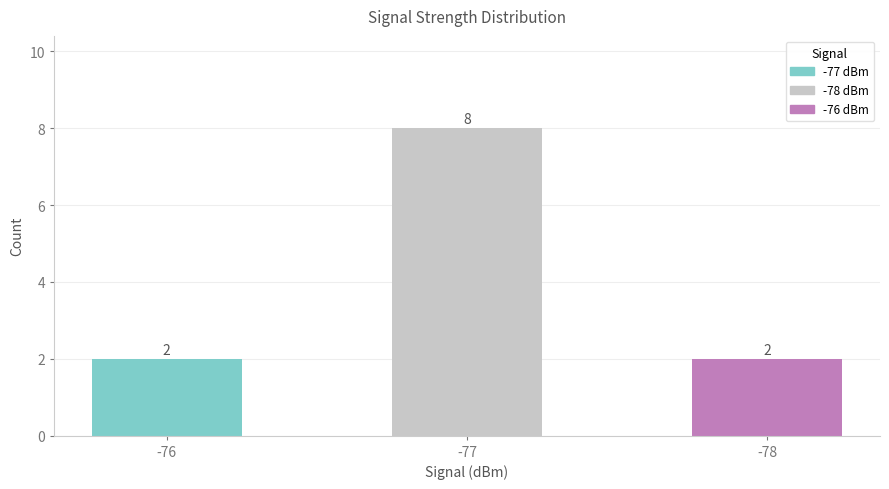

What is the value of the 2nd bar from the left?

8